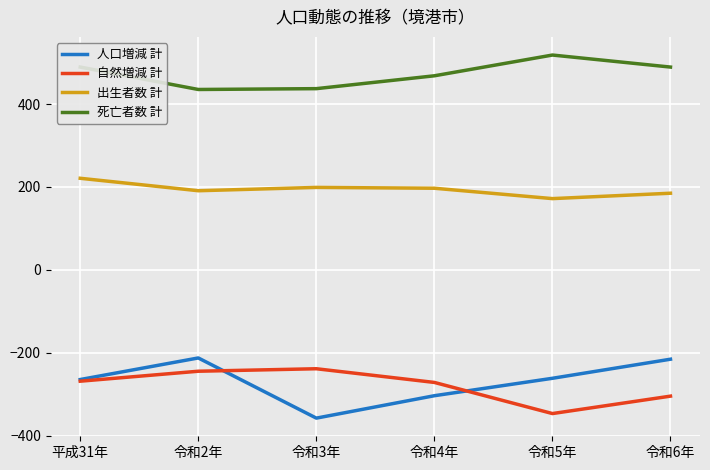

At which label does 自然増減 計 first exceed -268?

令和2年